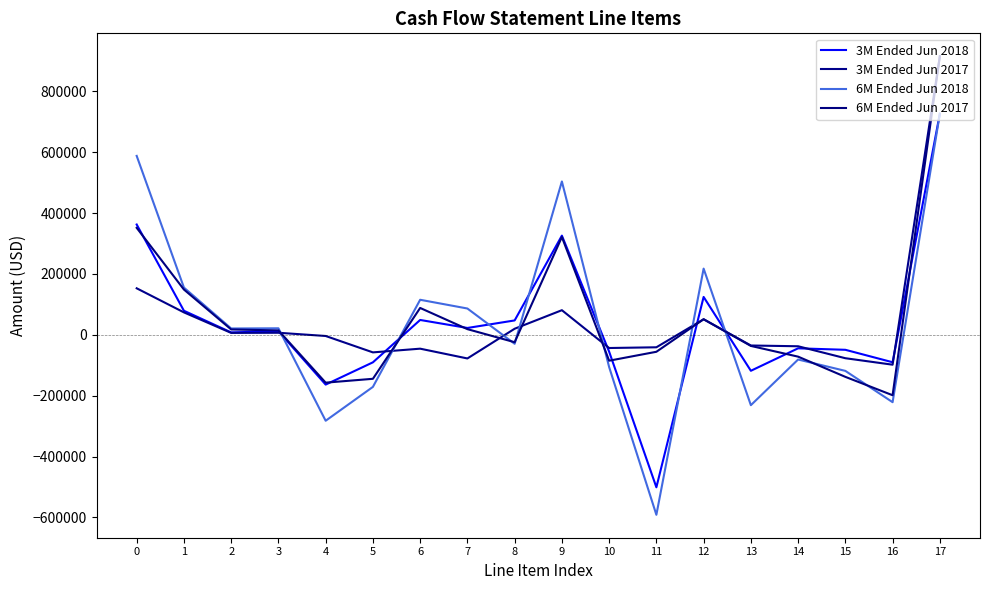

Reading left to right, transcribe all the data shown in this chart.

3M Ended Jun 2018: 0=362572	1=79120	2=8041	3=11993	4=-163465	5=-90312	6=48919	7=22579	8=47361	9=326033	10=-55203	11=-500955	12=124571	13=-118089	14=-44268	15=-49145	16=-90075	17=726424
3M Ended Jun 2017: 0=152947	1=73801	2=6380	3=6849	4=-3746	5=-57622	6=-45445	7=-77587	8=20056	9=81010	10=-43274	11=-40887	12=51233	13=-34997	14=-37527	15=-76813	16=-98104	17=915448
6M Ended Jun 2018: 0=588047	1=155255	2=20882	3=21538	4=-282283	5=-171023	6=115251	7=86541	8=-29390	9=503968	10=-105809	11=-591332	12=217629	13=-231123	14=-81065	15=-118414	16=-221297	17=726424
6M Ended Jun 2017: 0=351613	1=148858	2=17683	3=14565	4=-157110	5=-144441	6=88364	7=18732	8=-24191	9=321440	10=-84951	11=-55646	12=51233	13=-36426	14=-71657	15=-138069	16=-198451	17=915448